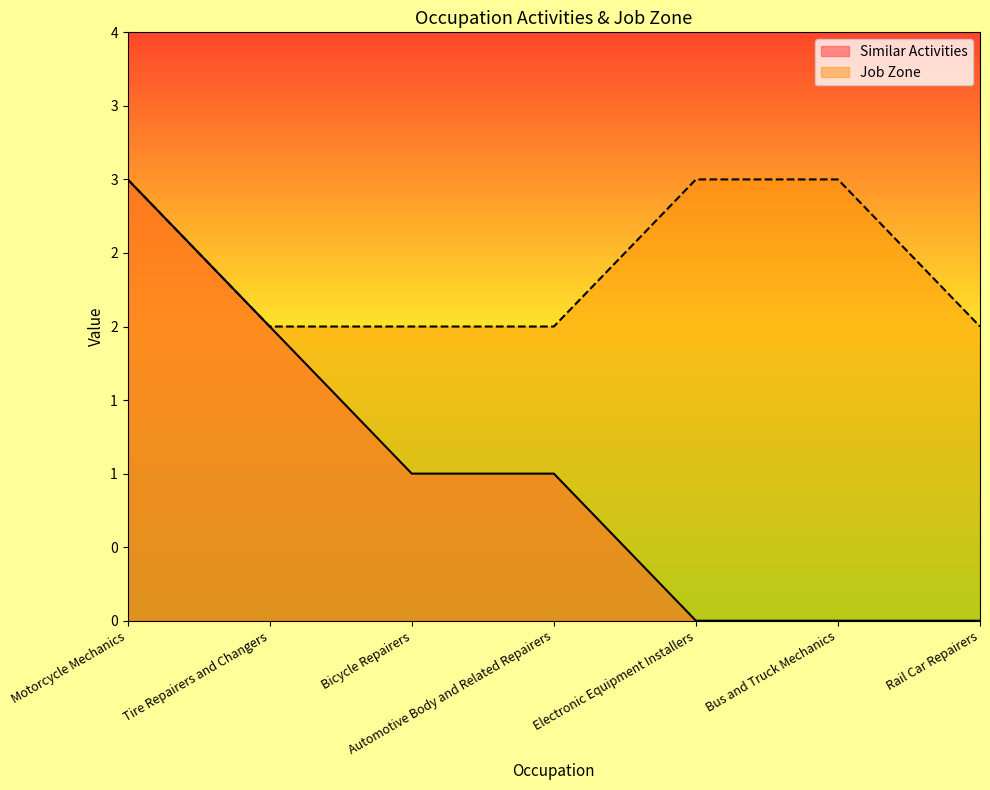

What is the spread (max minus min) of values at Electronic Equipment Installers?

3